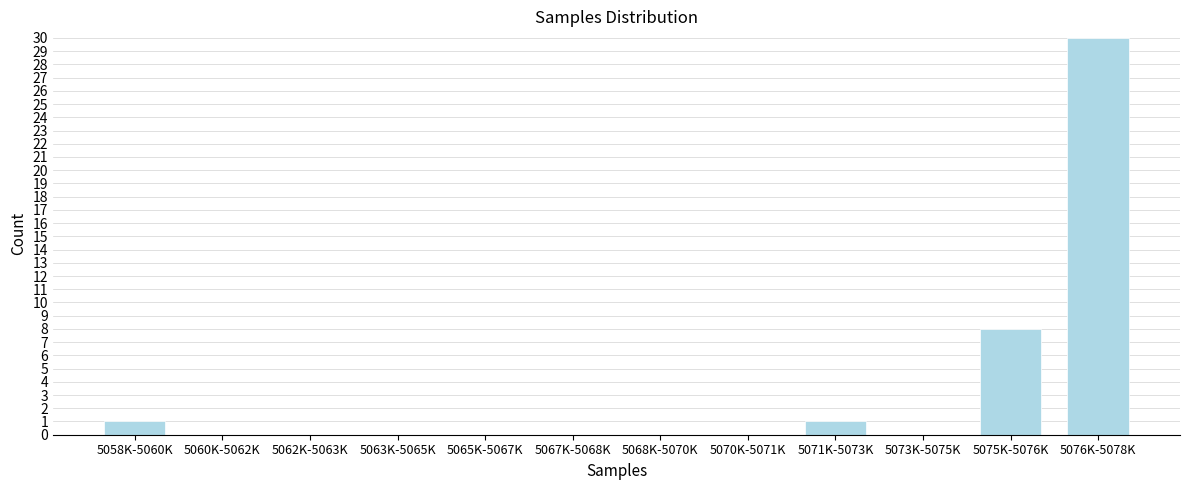

Reading right to left, what are all the values shown in this chart?

5076K-5078K=30	5075K-5076K=8	5073K-5075K=0	5071K-5073K=1	5070K-5071K=0	5068K-5070K=0	5067K-5068K=0	5065K-5067K=0	5063K-5065K=0	5062K-5063K=0	5060K-5062K=0	5058K-5060K=1